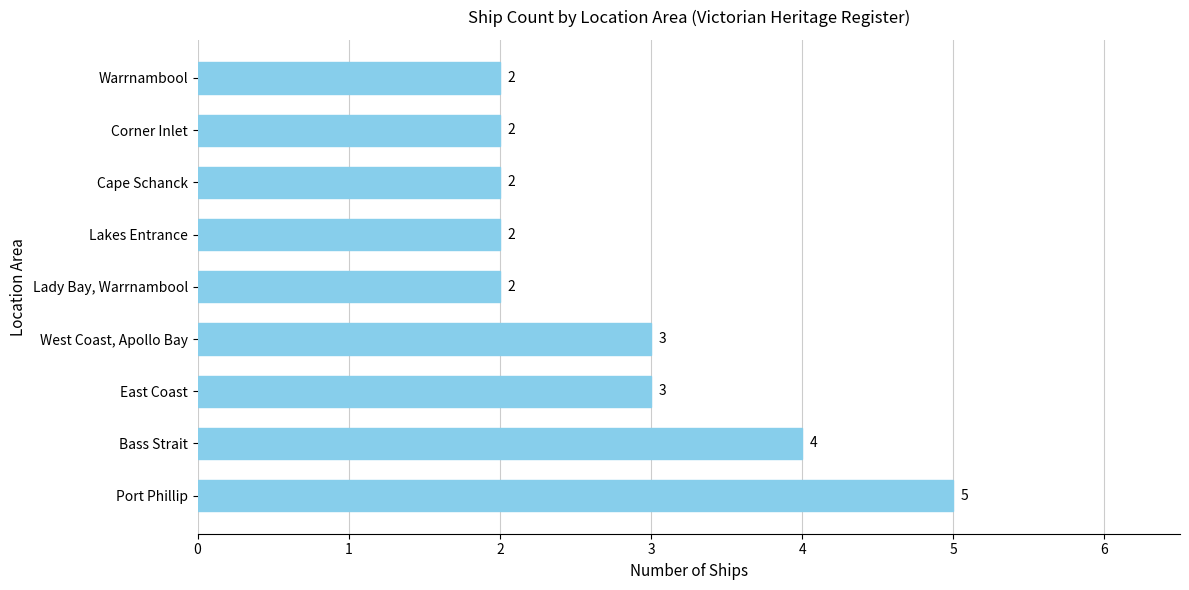

The value at Warrnambool is 2. True or false?

True